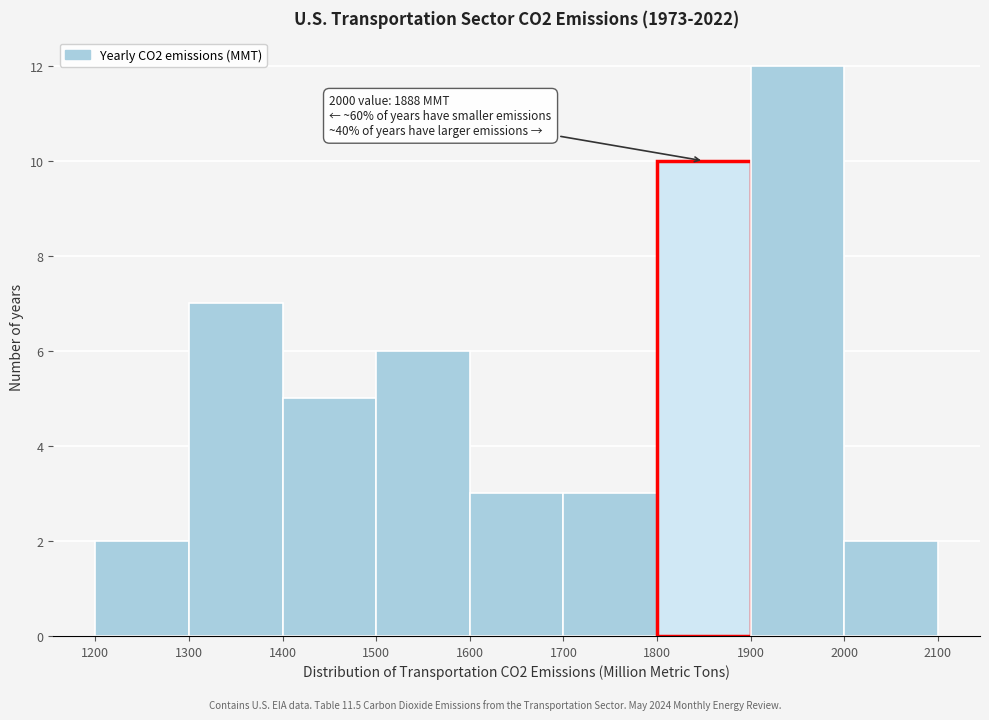

Over which range of the x-axis is the bar tallest?

1900 to 2000